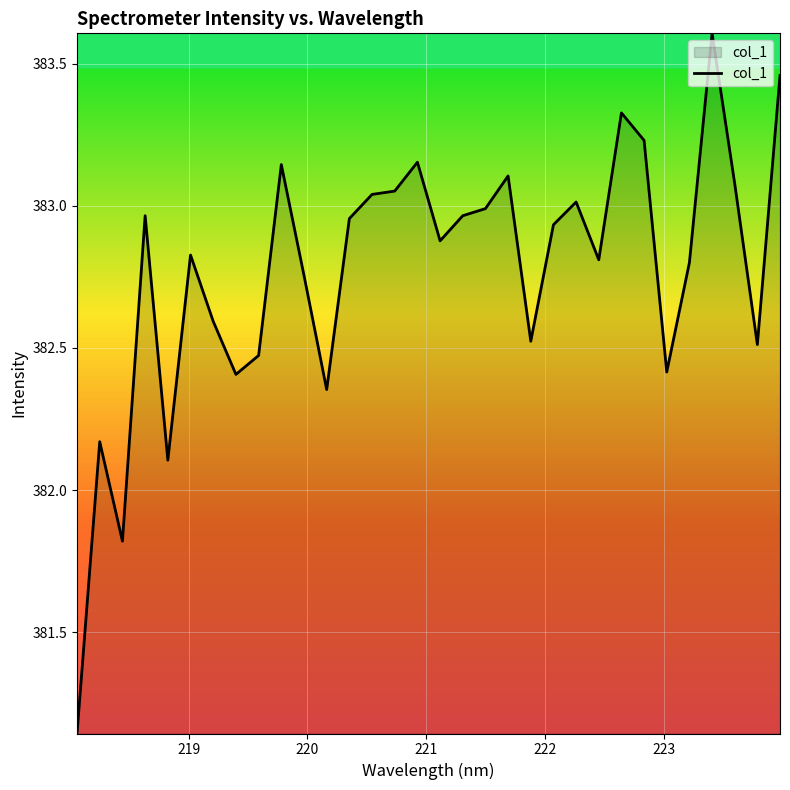

What is the greatest value displayed?

383.6